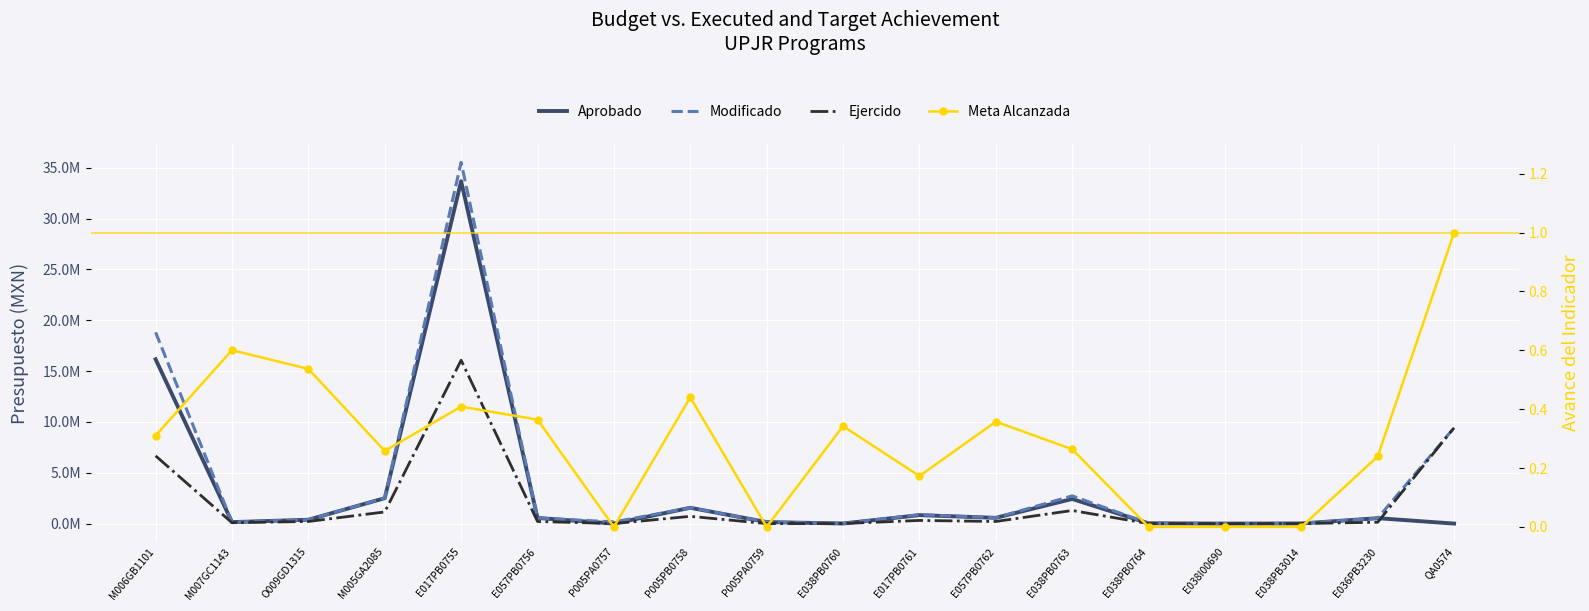

True or false: Aprobado has a value of 377033.0 at O009GD1315.

True